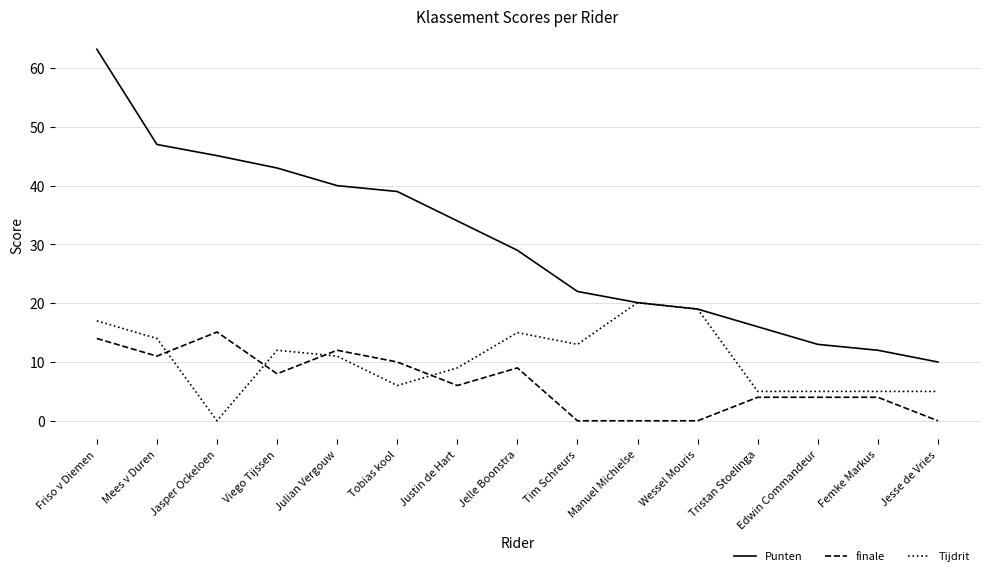

What is the difference between the second highest and minimum values in the Punten series?

37.0